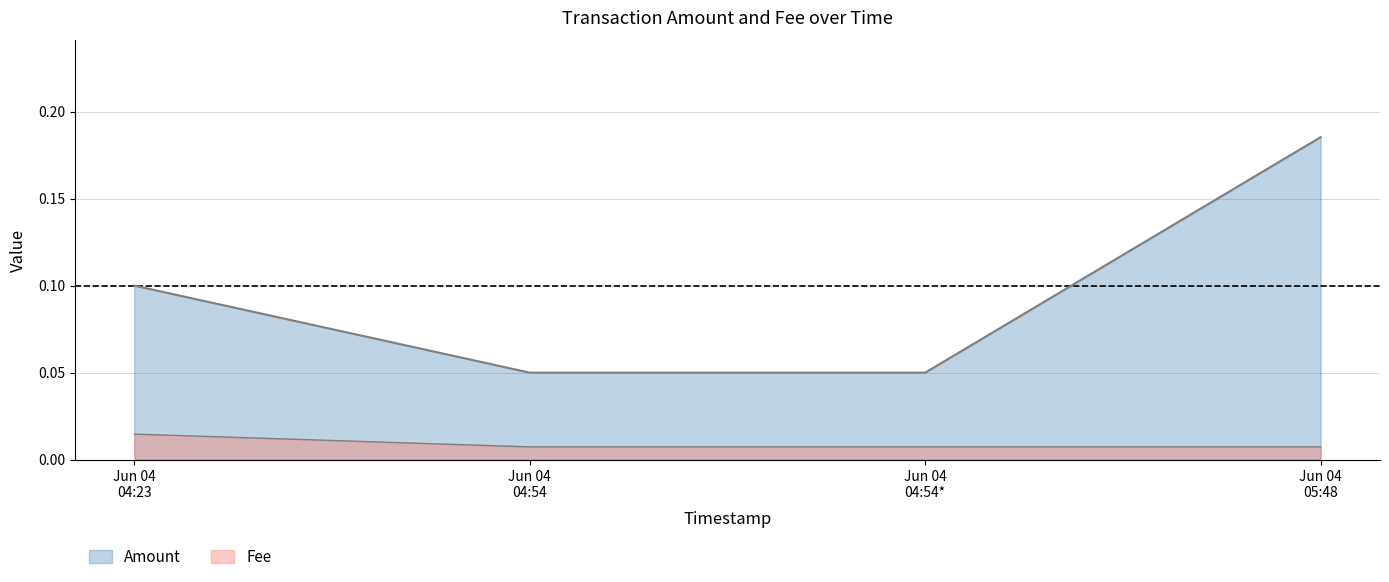

At which label is Fee closest to 0?

Jun 04 04:54